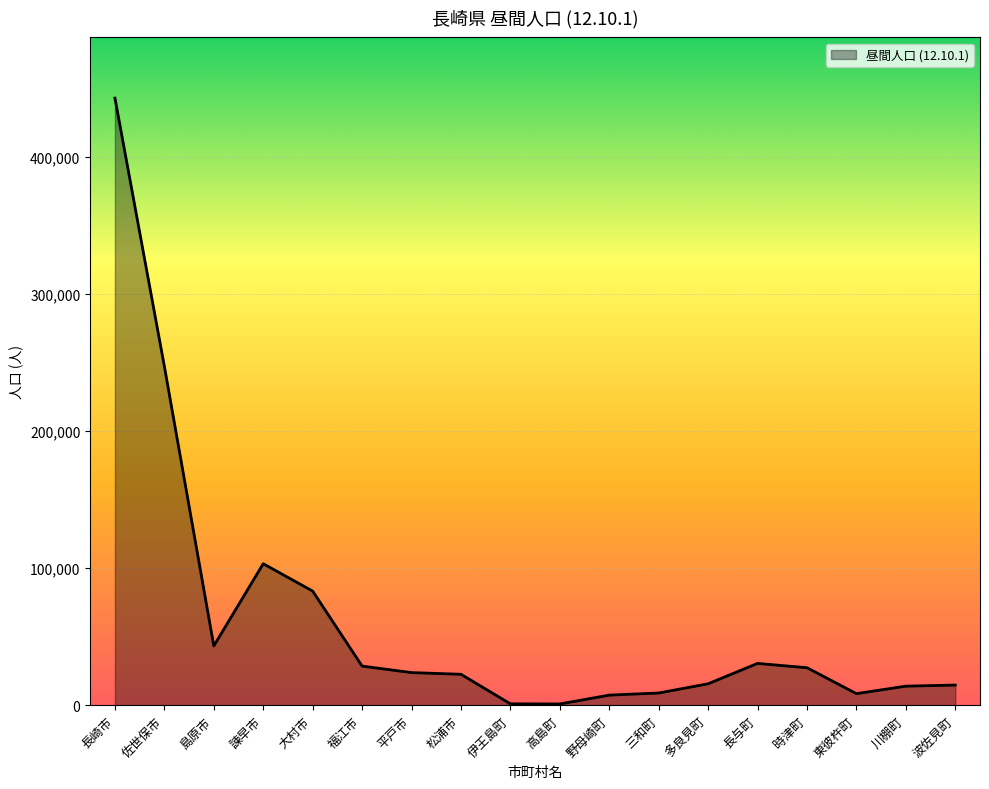

How many categories are shown in the chart?

18